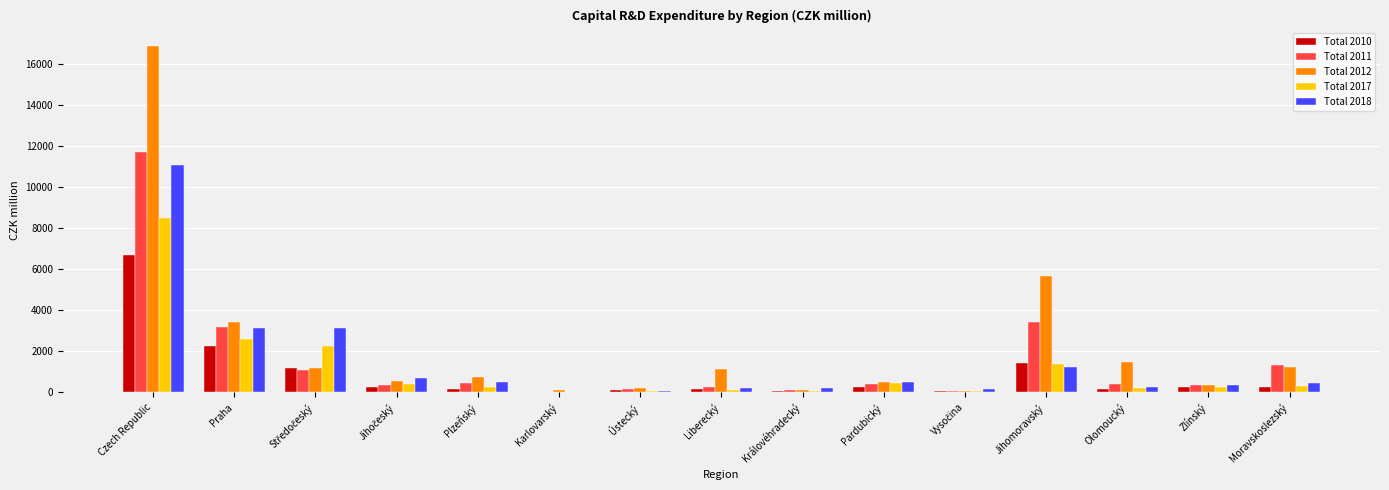

The value of Total 2011 at Jihomoravský is 3411.1. True or false?

True